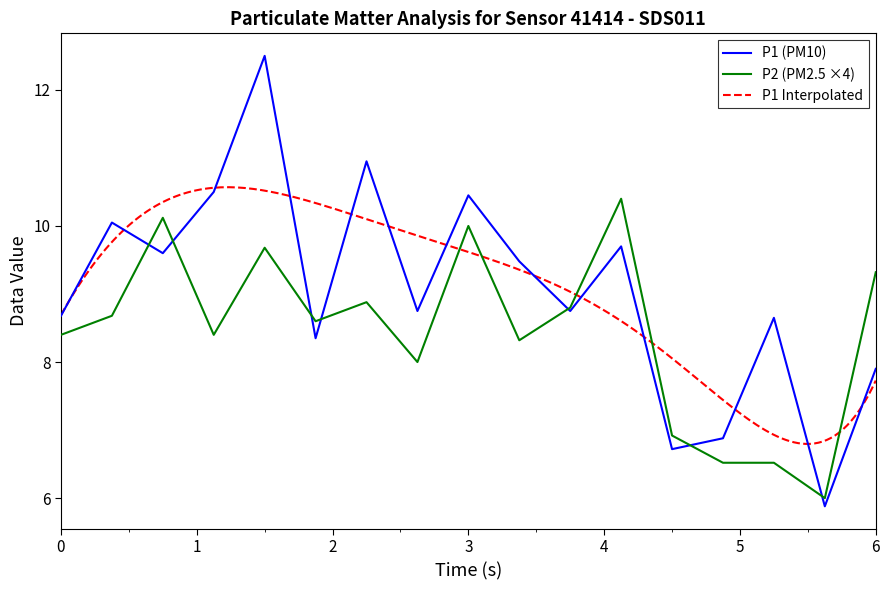

Does the chart display data point markers on the line(s)?

No